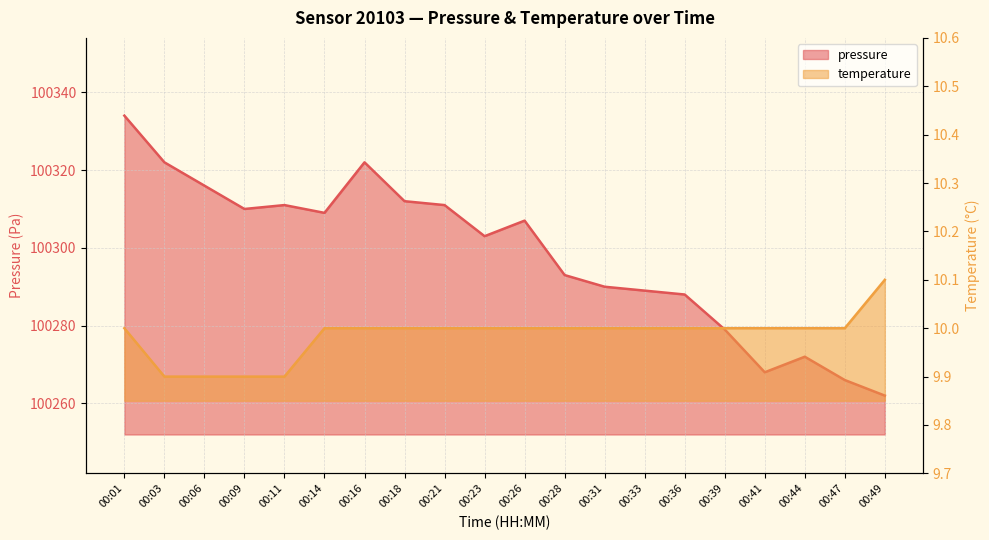

In pressure, how many points are lower than both neighbors (excluding endpoints)?

4